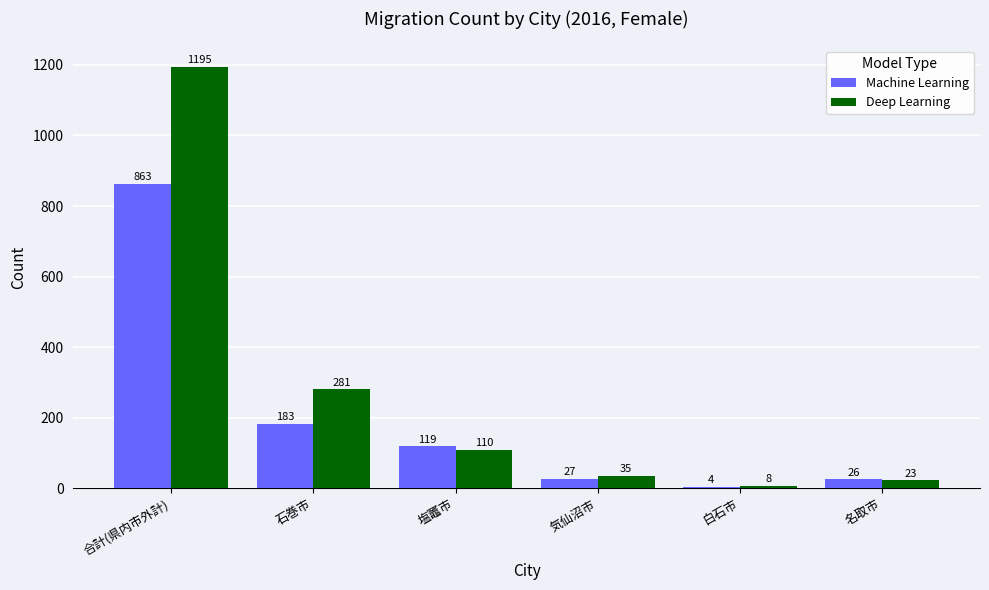

What is the difference between the highest and lowest values at 気仙沼市?

8